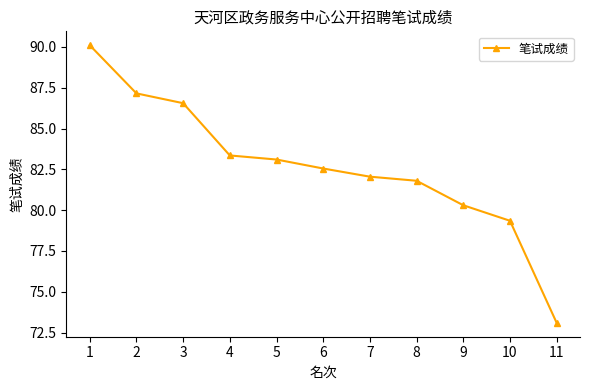

Approximately how many times larger is the value at 3 compared to 6?

1.0